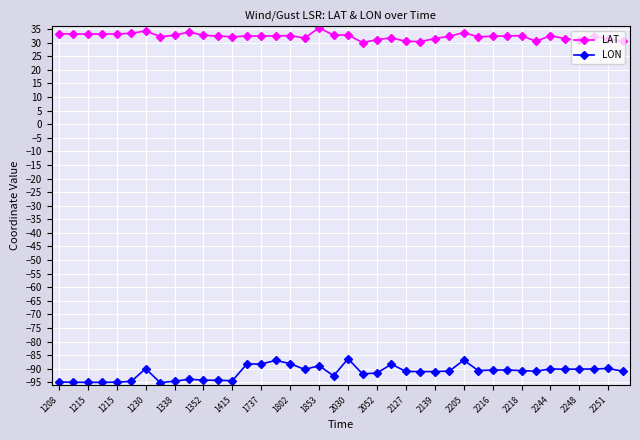

What is the value of the LAT point at the 16th from the left?

32.5